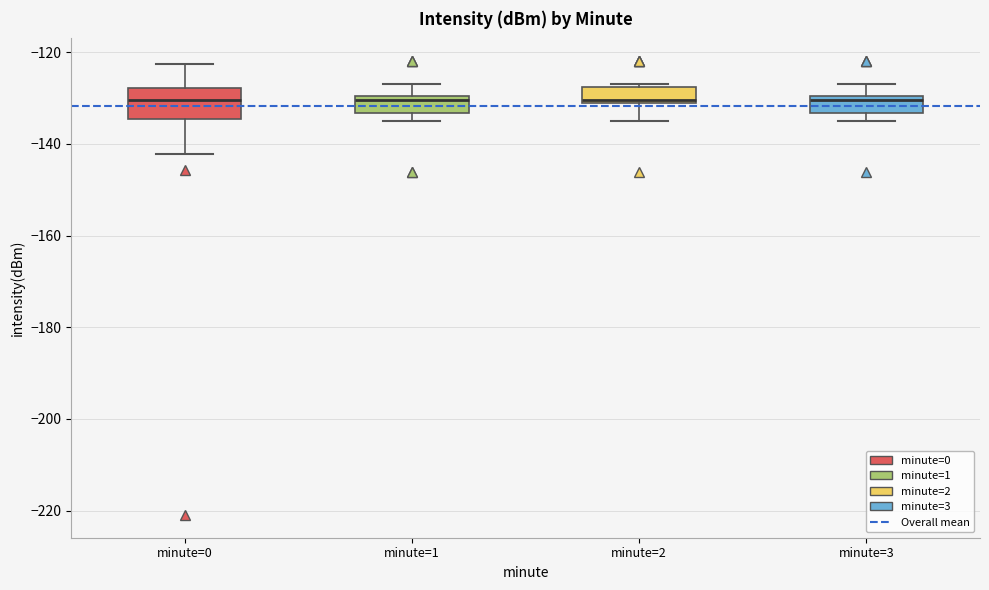

Where is the upper edge of the box for minute=1 on the y-axis? The values are not printed on the chart, so give them approximately, as read against the axis.

-130